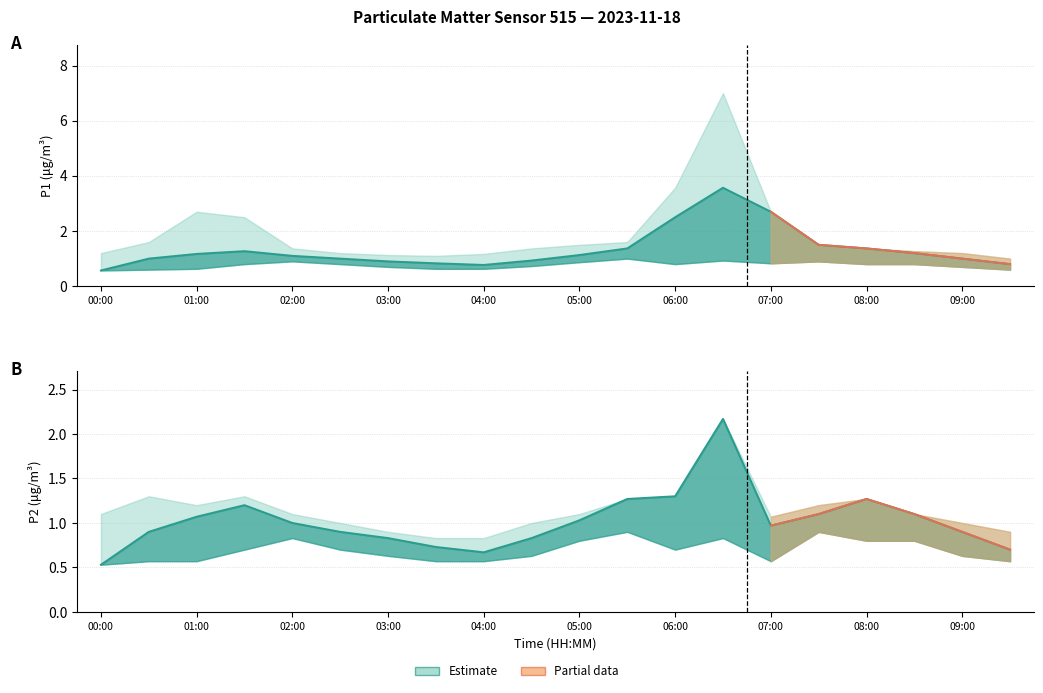

How many data points does each series have?

20